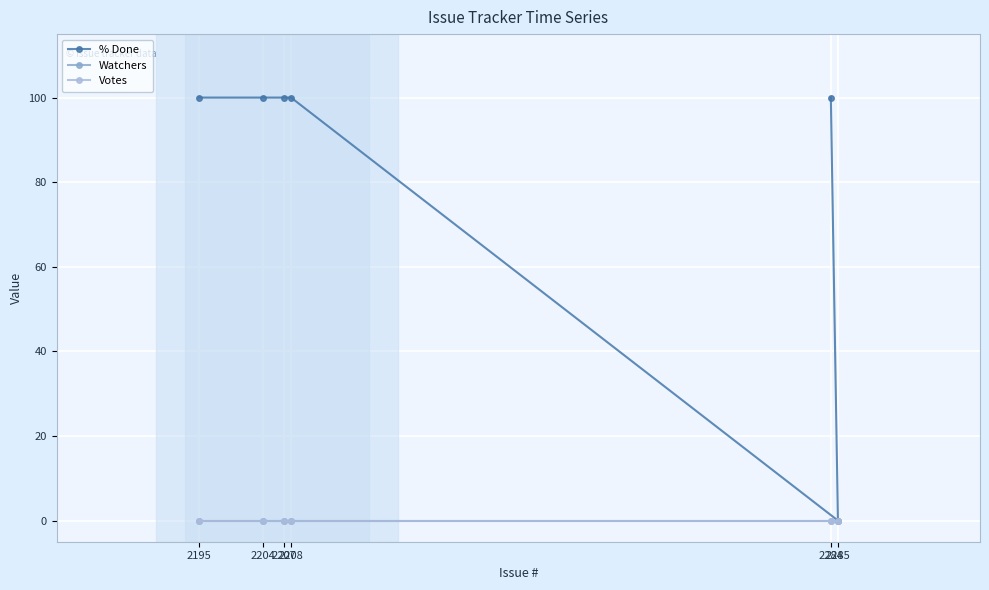

Where is Votes nearest to the value 0?

2195